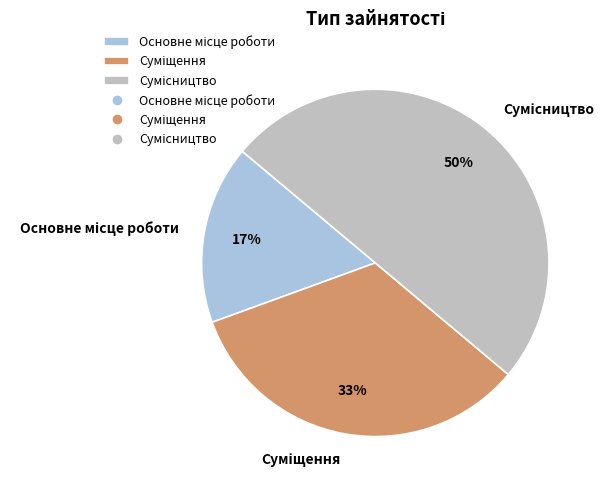

To the nearest percent, what is the average slice percentage?

33%